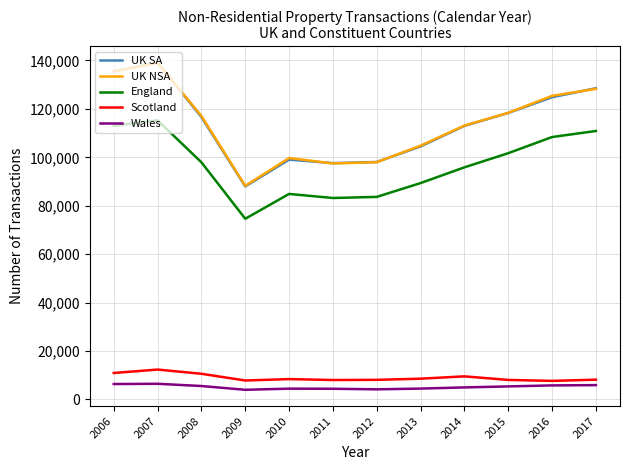

Where is UK NSA nearest to the value 113615?

2014